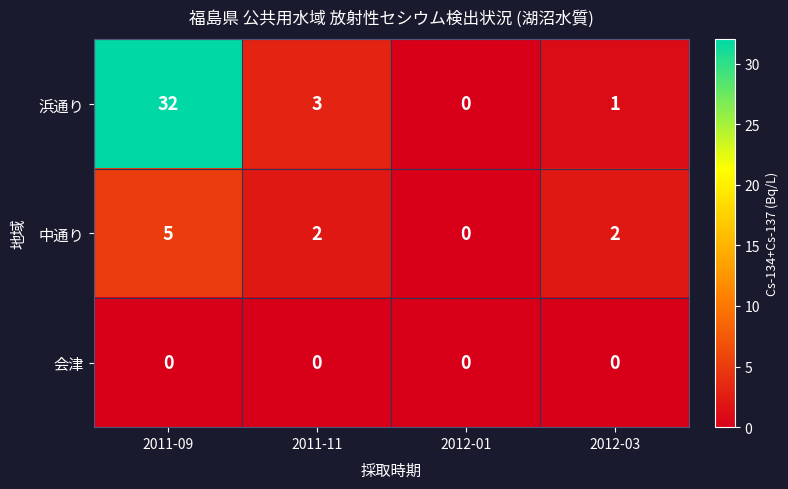

Is it true that 中通り equals 5 at 2011-09?

True